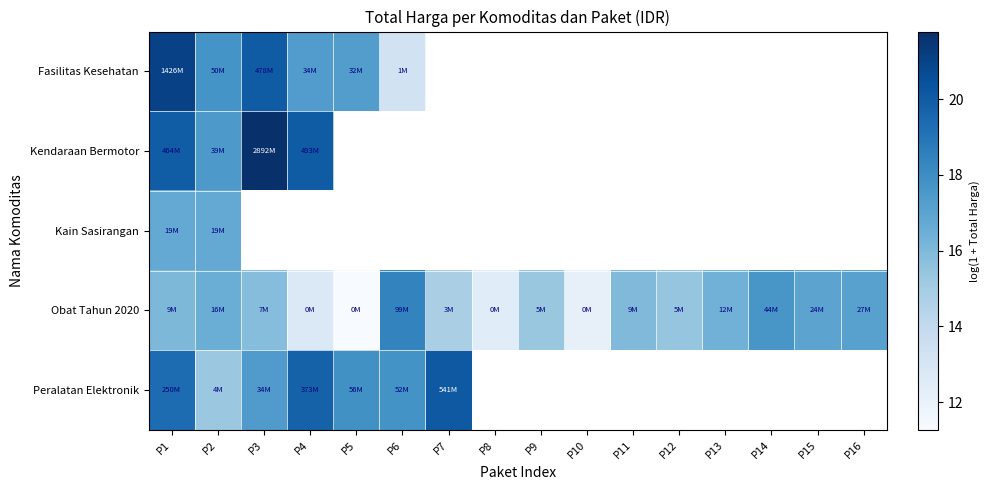

Rank the series by their maximum value, from lowest to highest.

Kain Sasirangan, Obat Tahun 2020, Peralatan Elektronik, Fasilitas Kesehatan, Kendaraan Bermotor